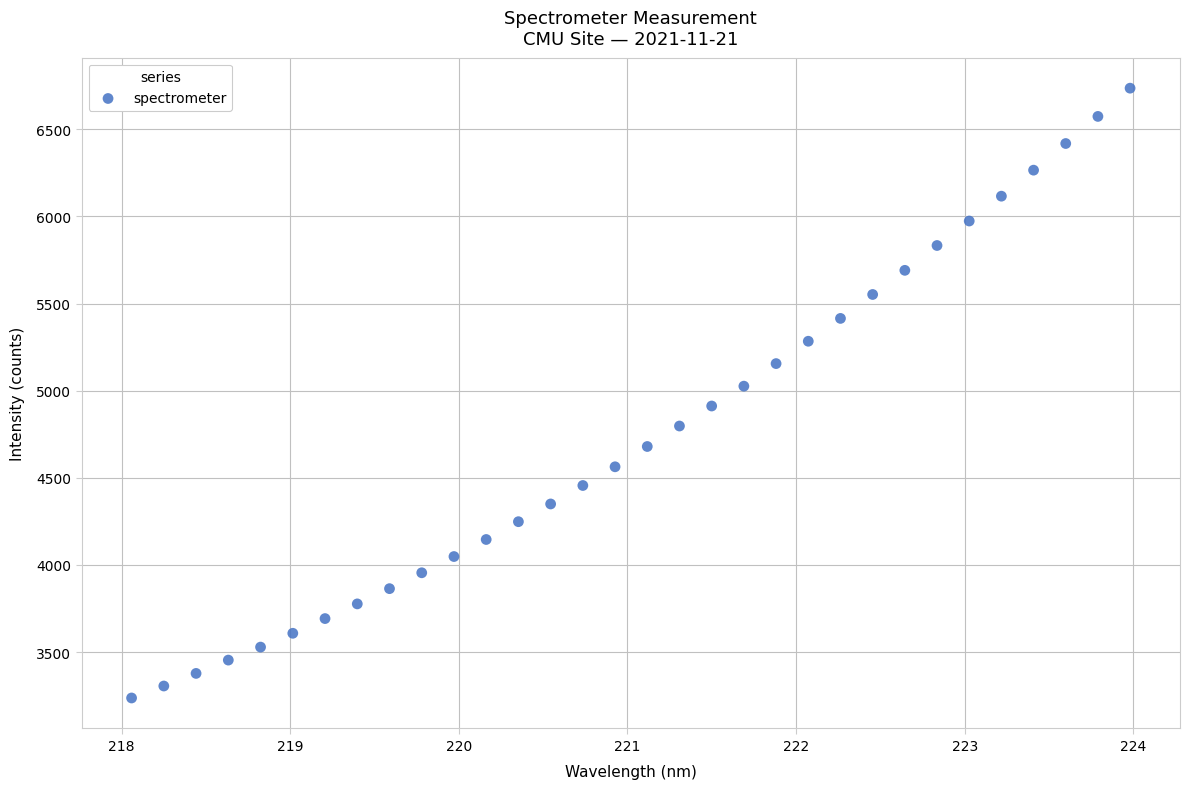

What is the range of Y values (max minus min)?

3499.7